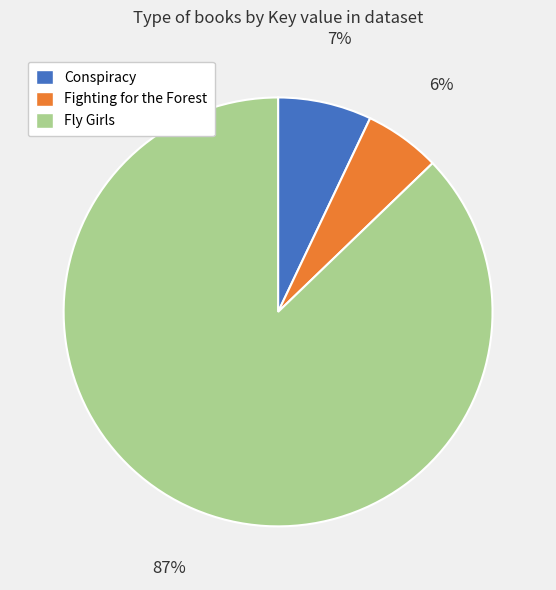

To the nearest percent, what percentage of the pie is Fighting for the Forest?

6%